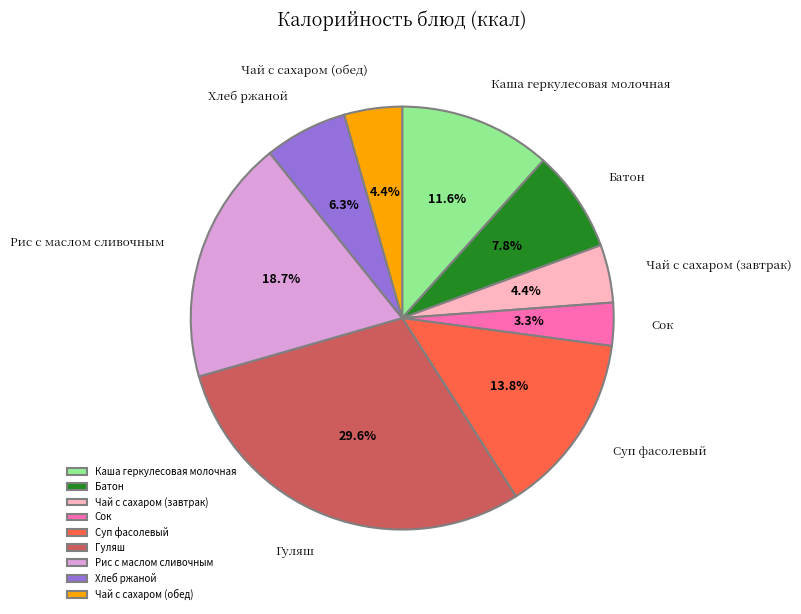

How many segments does this pie chart have?

9